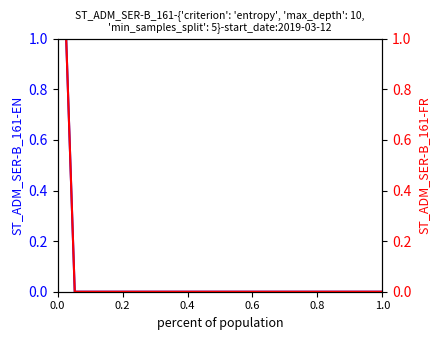

How many lines are shown in the chart?

2